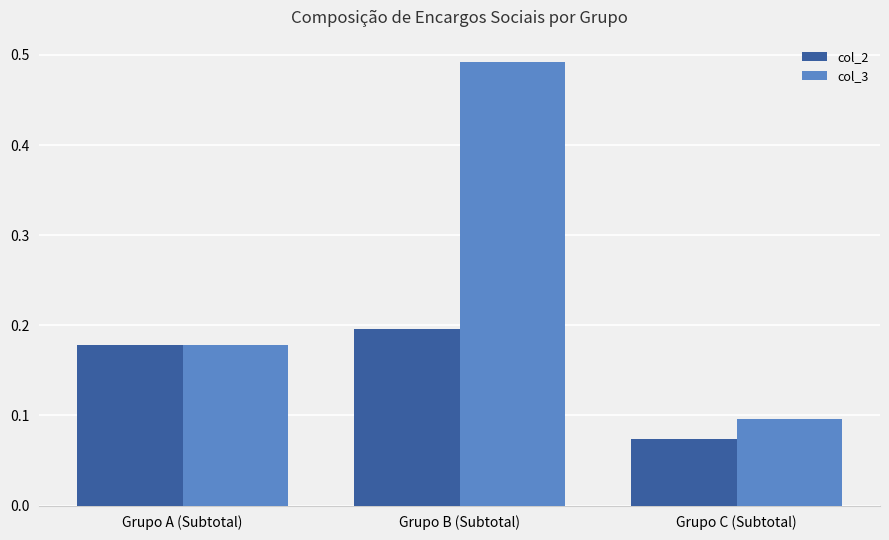

What position from the left is Grupo A (Subtotal)?

1